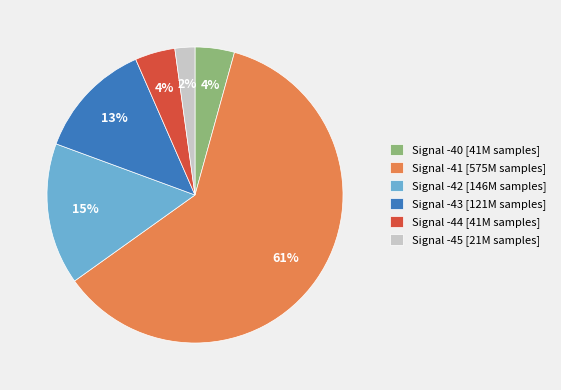

To the nearest percent, what percentage of the pie is Signal -45 [21M samples]?

2%